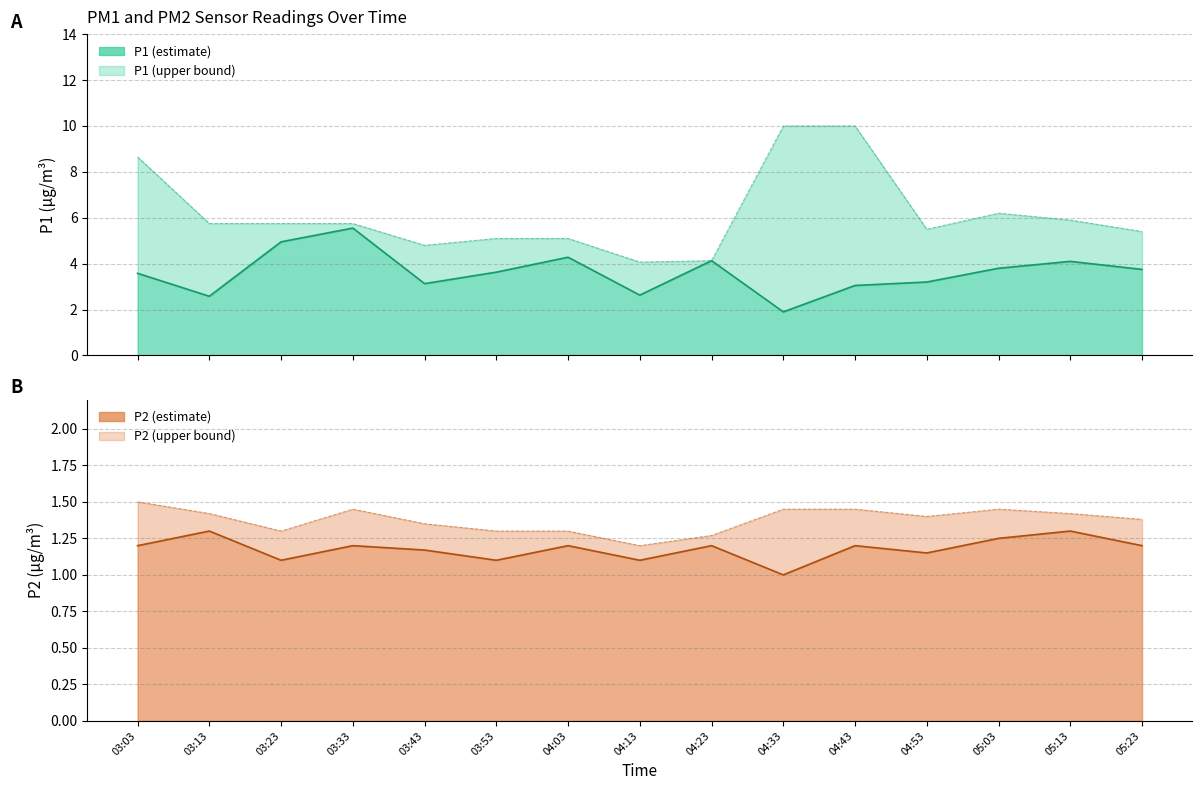

At which category does the chart reach its peak across all series?

04:33